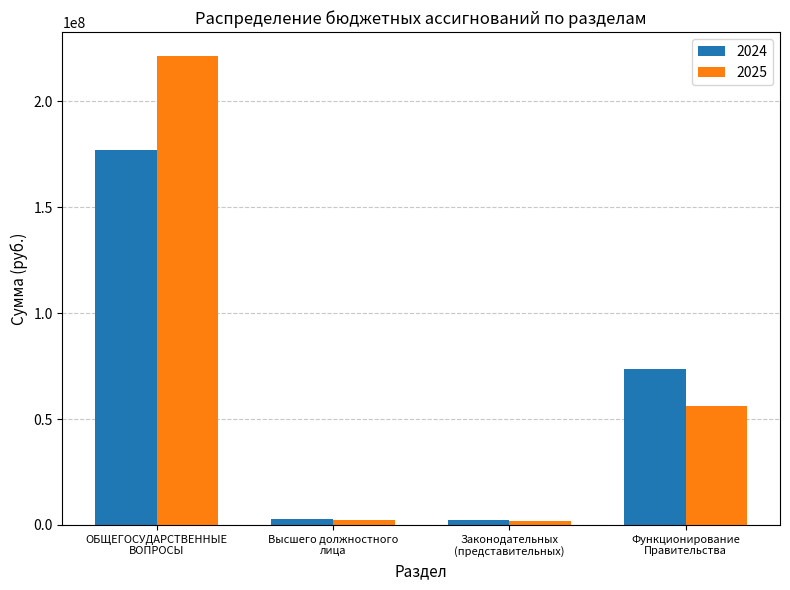

What position from the right is ОБЩЕГОСУДАРСТВЕННЫЕ
ВОПРОСЫ?

4